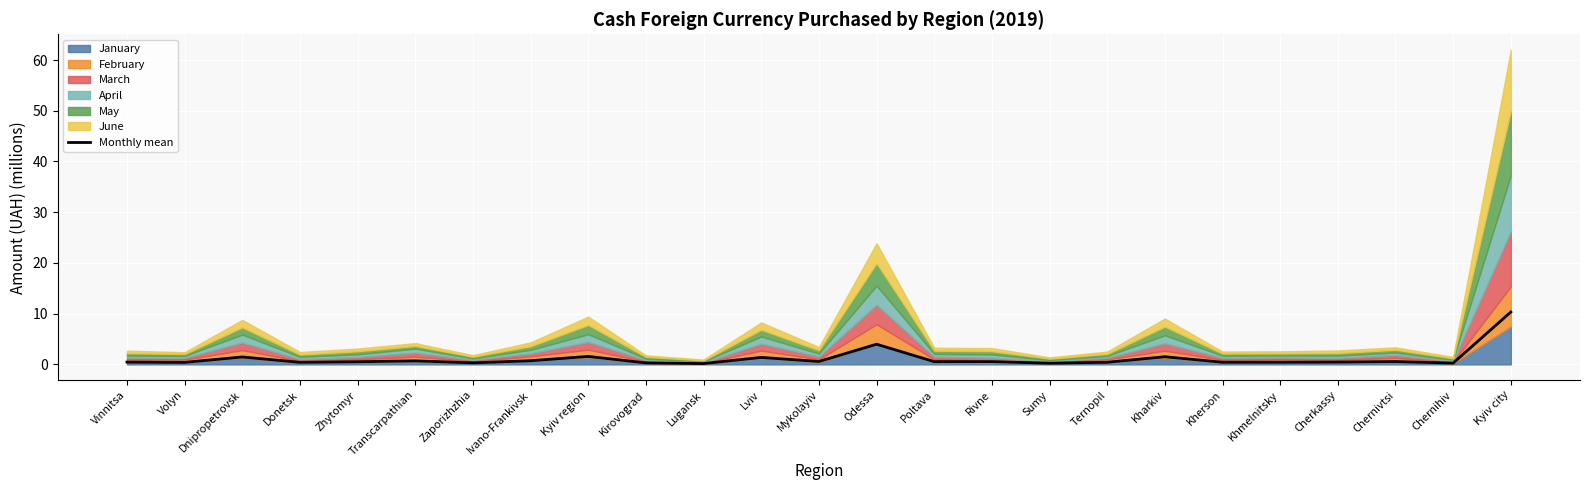

At which category does the chart reach its minimum across all series?

Lugansk